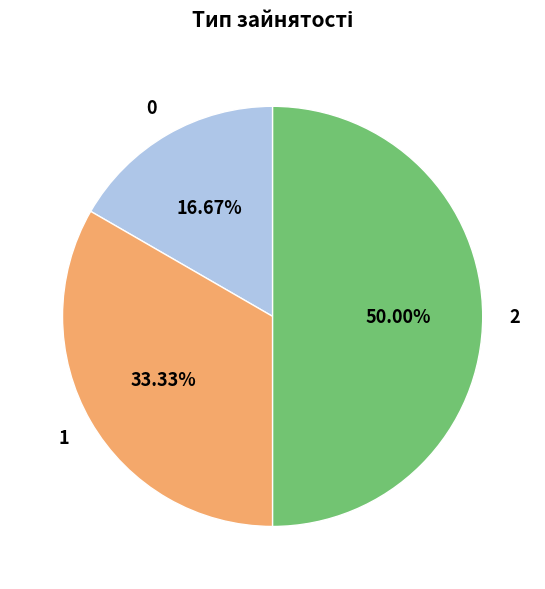

Count the number of slices in the pie.

3